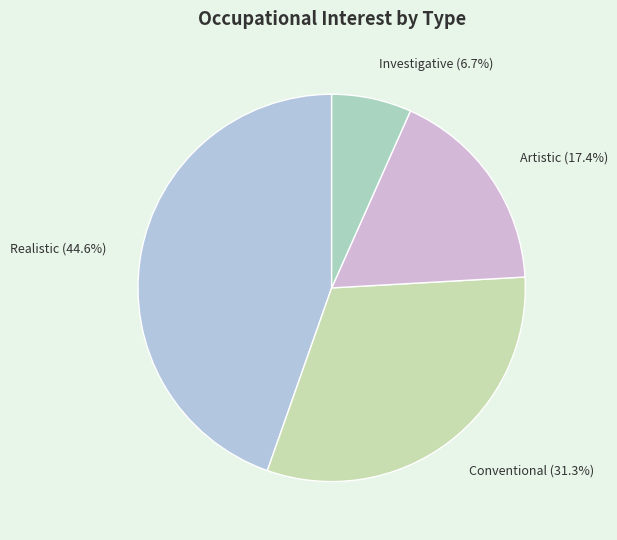

Which has a higher value, Realistic or Conventional?

Realistic